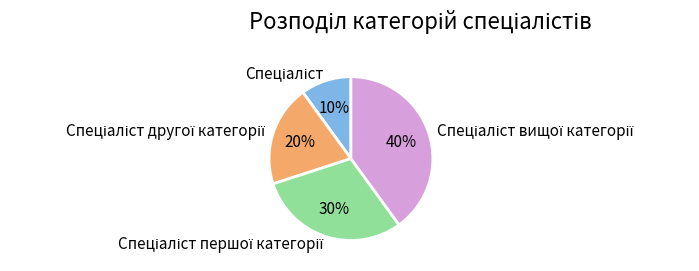

To the nearest percent, what is the difference between the largest and smallest slice percentages?

30%